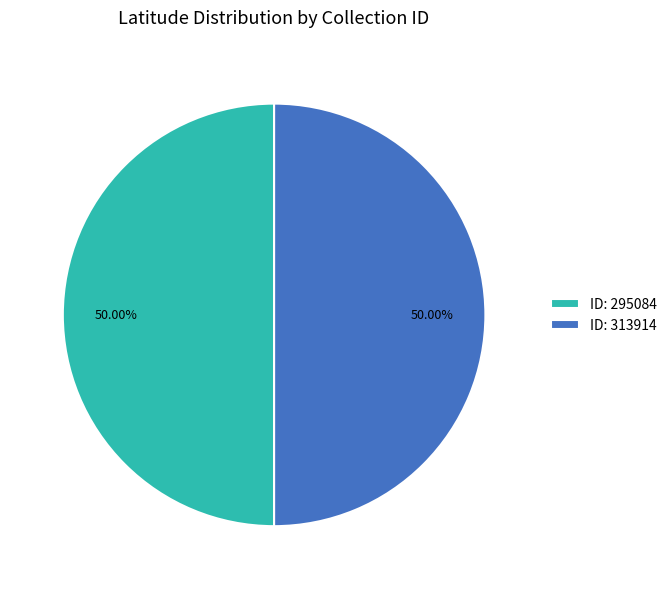

What is the ratio of the value at ID: 313914 to the value at ID: 295084?

1.0